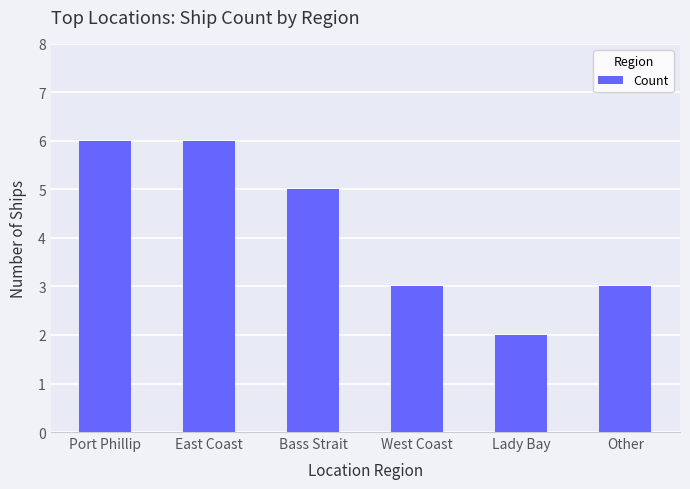

What is the approximate value at Port Phillip?

6